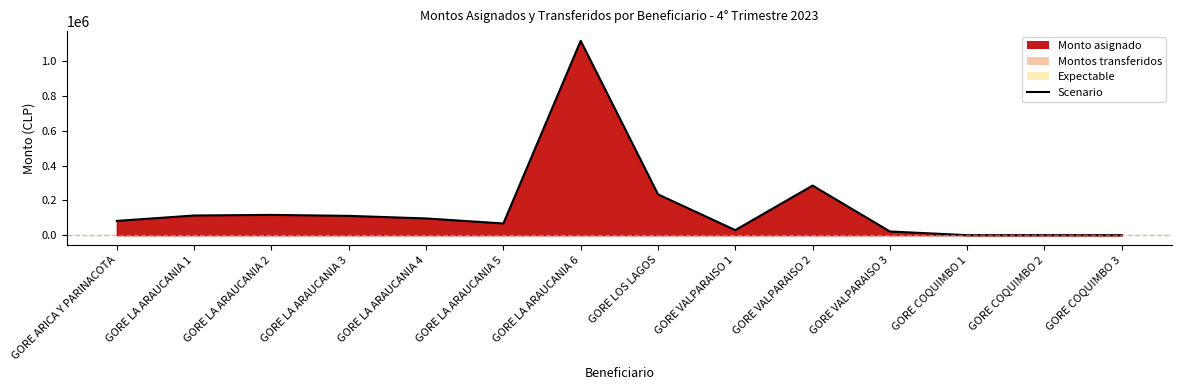

Rank the categories by value from lowest to highest.

GORE COQUIMBO 1, GORE COQUIMBO 2, GORE COQUIMBO 3, GORE VALPARAISO 3, GORE VALPARAISO 1, GORE LA ARAUCANIA 5, GORE ARICA Y PARINACOTA, GORE LA ARAUCANIA 4, GORE LA ARAUCANIA 3, GORE LA ARAUCANIA 1, GORE LA ARAUCANIA 2, GORE LOS LAGOS, GORE VALPARAISO 2, GORE LA ARAUCANIA 6